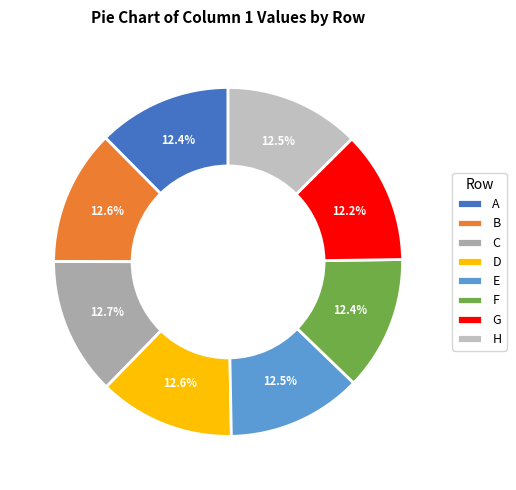

To the nearest percent, what percentage of the pie is B?

13%